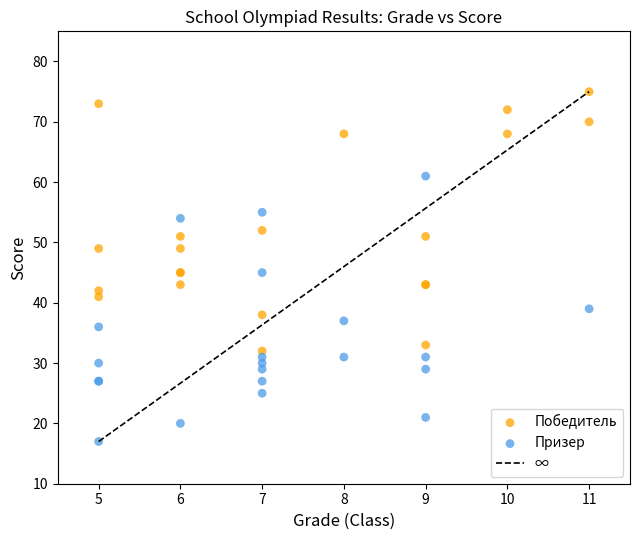

Which series reaches the maximum Y coordinate?

Победитель